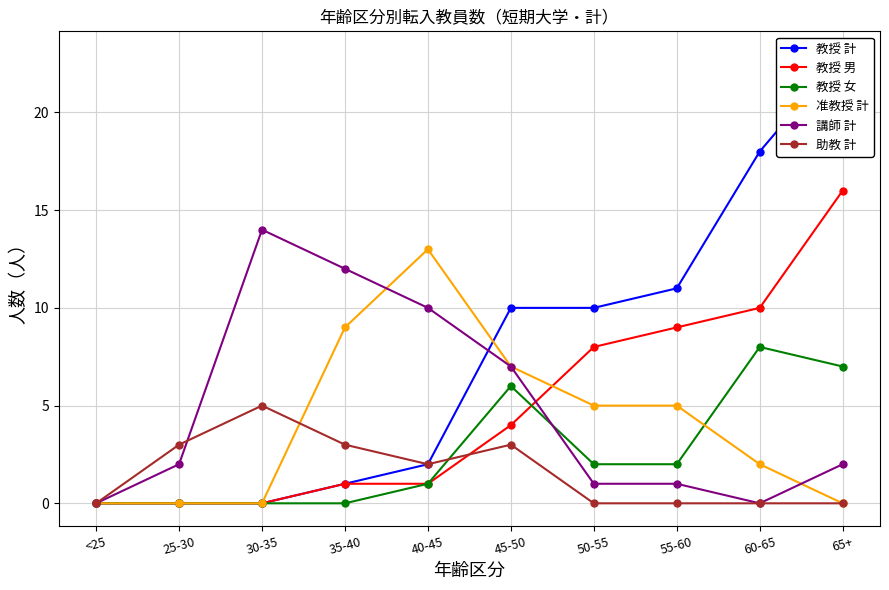

Count the 准教授 計 values in the range 0 to 7.

8